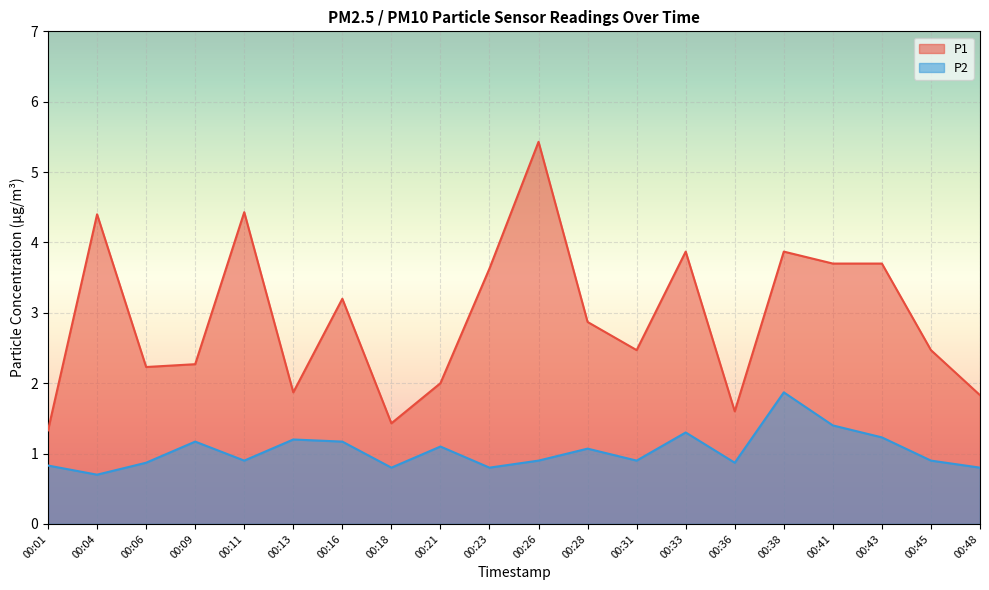

The P2 series shows 0.9 at 00:36. True or false?

True